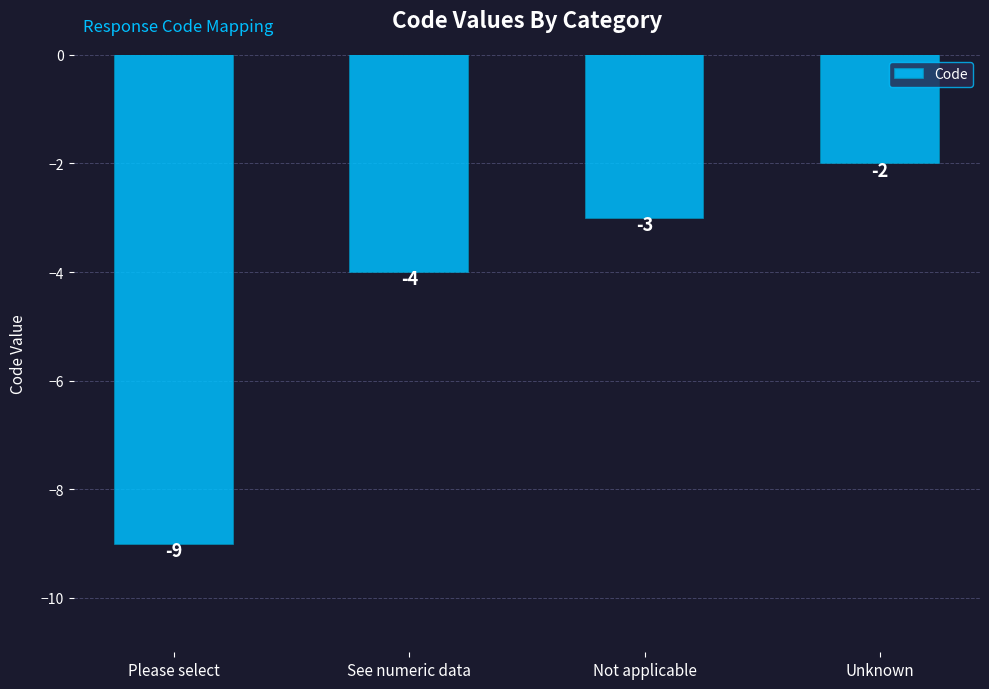

Where is the data nearest to the value -5?

See numeric data